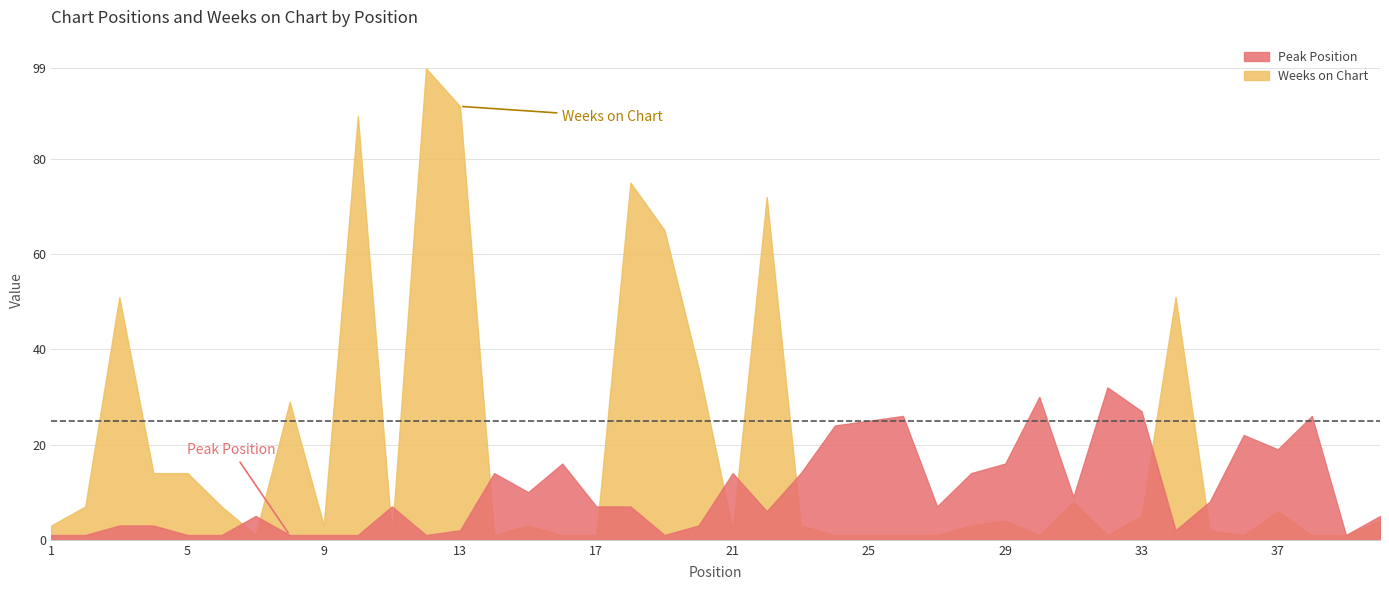

How many data points in Peak Position are less than 7?

18